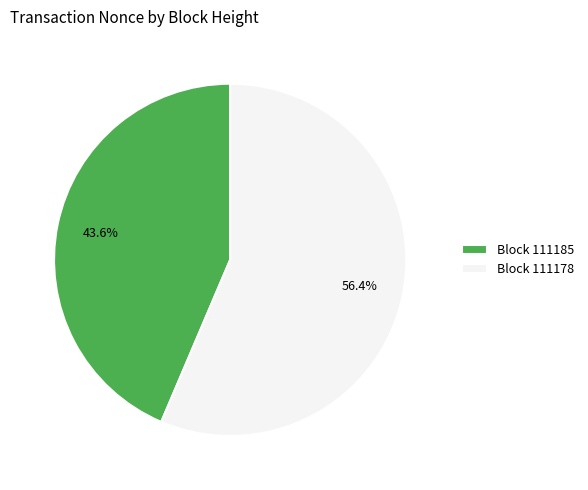

What is the largest slice in the pie chart?

Block 111178